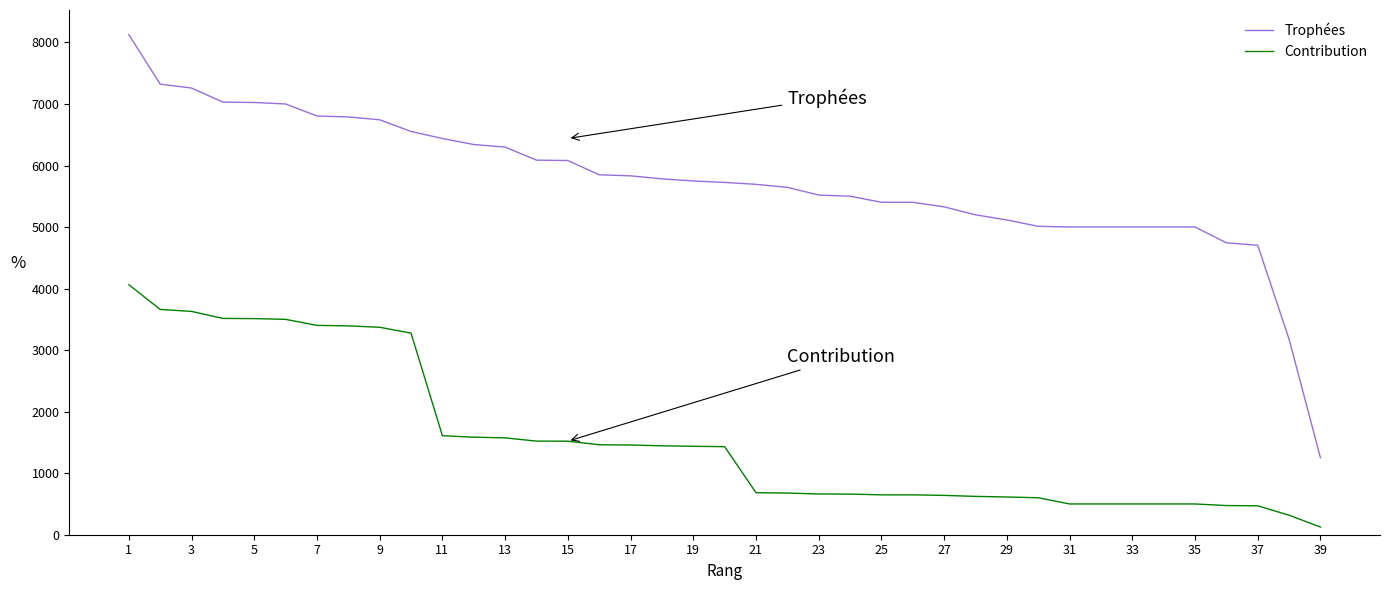

List the series in order of their peak value, lowest first.

Contribution, Trophées